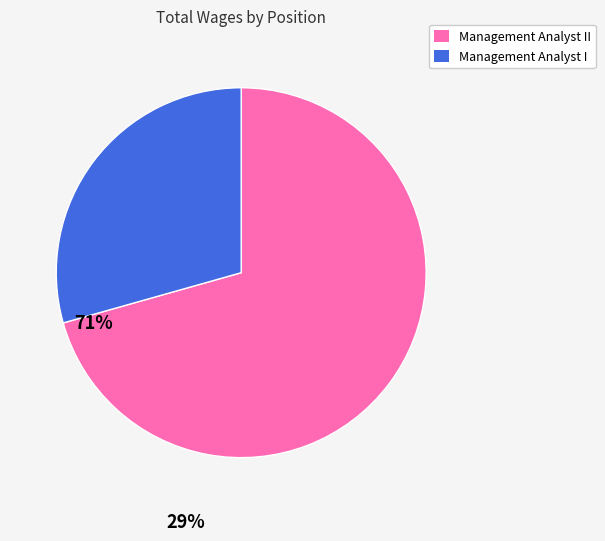

How many segments does this pie chart have?

2